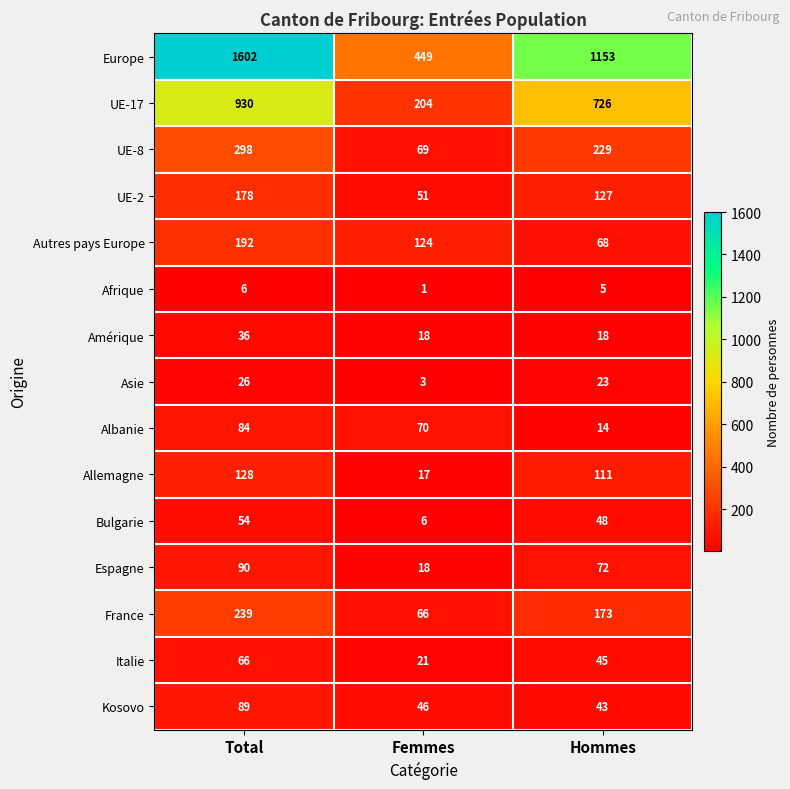

The France series shows 173 at Hommes. True or false?

True